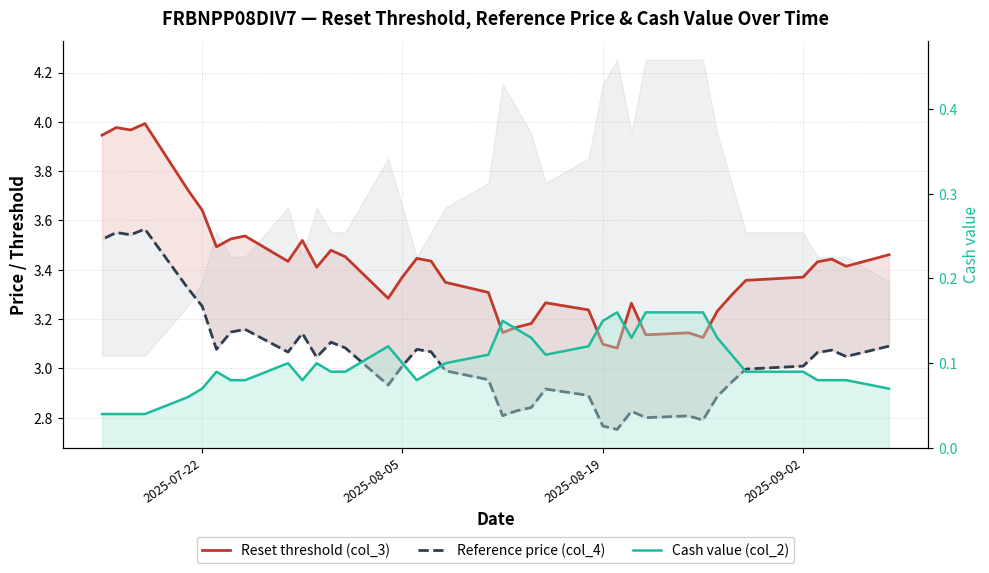

Count the number of categories in the chart.

39